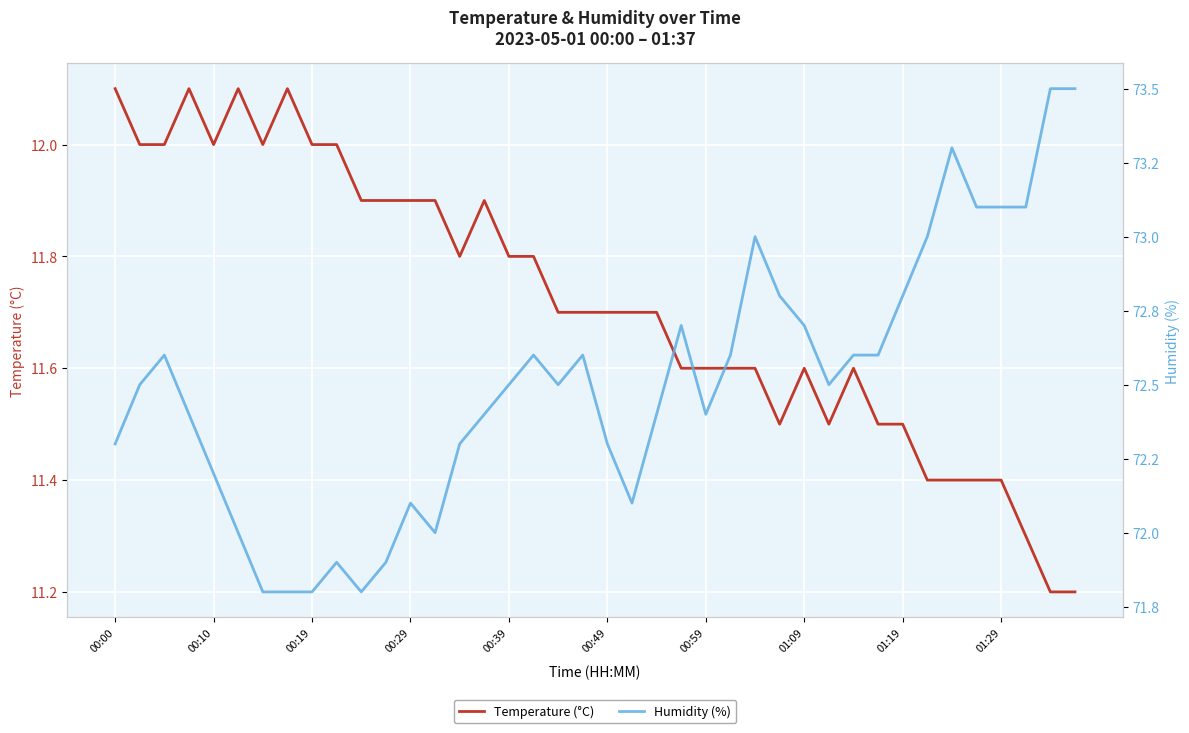

How many data points in Humidity (%) are less than 72?

6